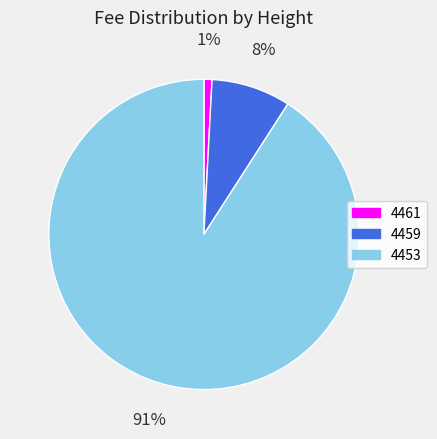

Which slice is the smallest?

4461